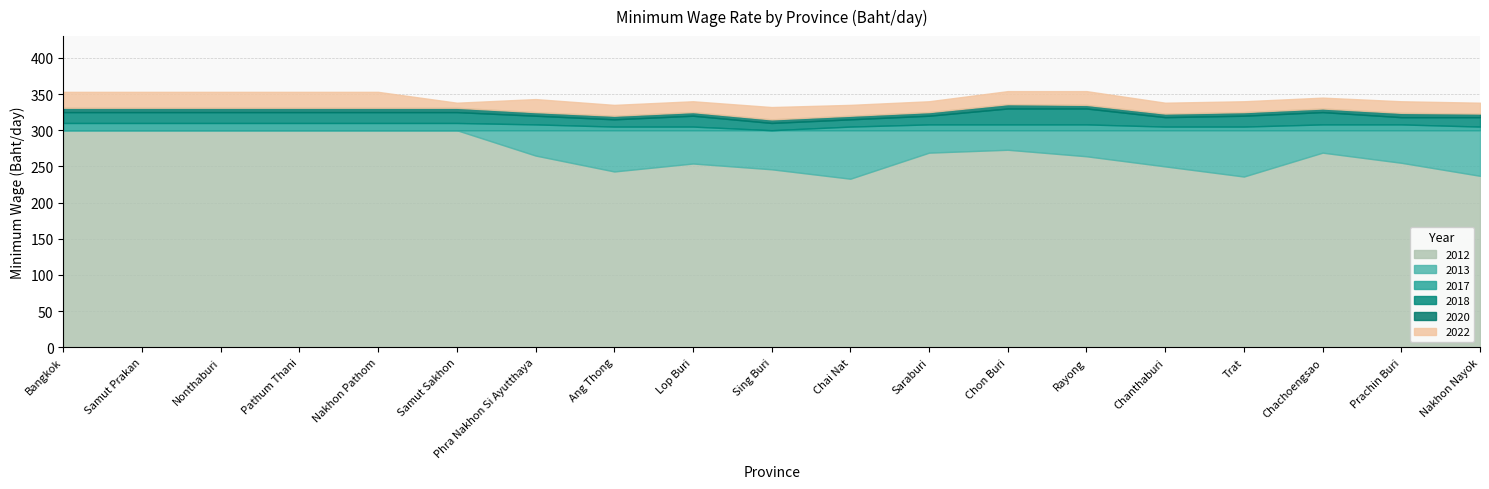

How many lines are shown in the chart?

6